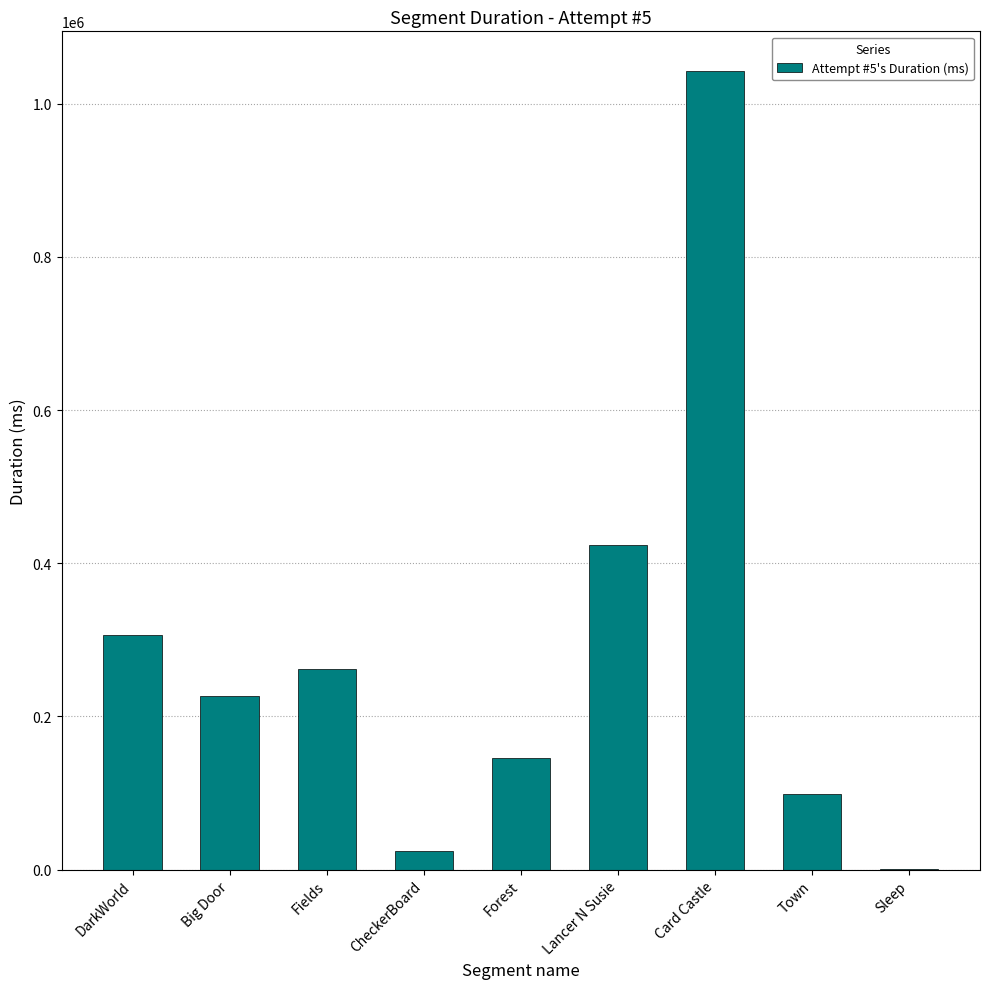

Reading right to left, transcribe all the data shown in this chart.

Sleep=487	Town=98968	Card Castle=1042453	Lancer N Susie=424089	Forest=145252	CheckerBoard=23966	Fields=261635	Big Door=226832	DarkWorld=305867